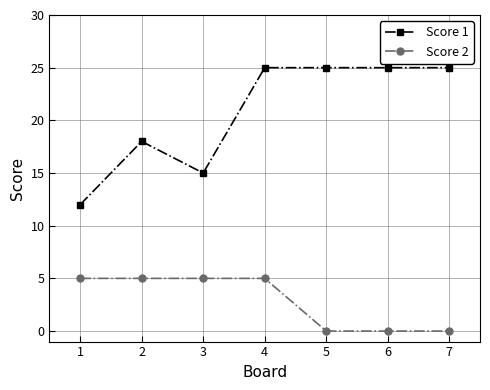

What is the value of the Score 1 point at the 7th from the left?

25